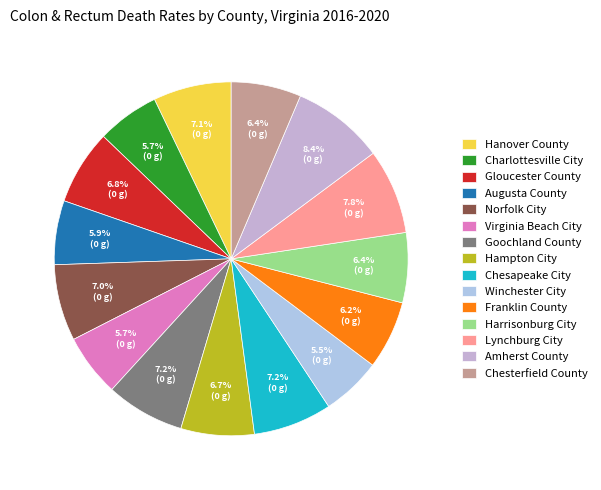

What is the largest slice in the pie chart?

Amherst County